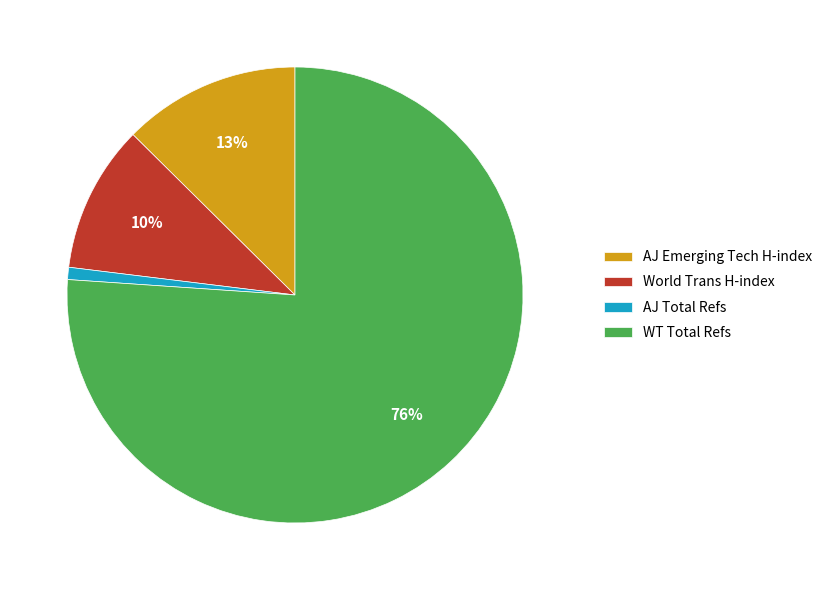

Is it true that WT Total Refs is 85% of the pie?

False